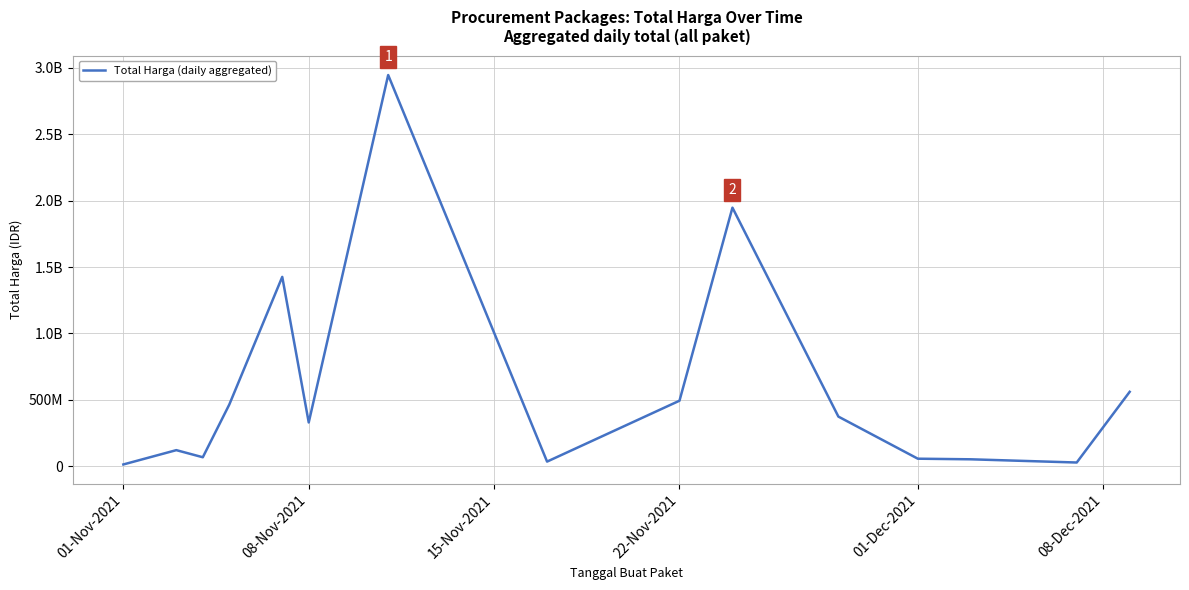

What is the average value?

593929215